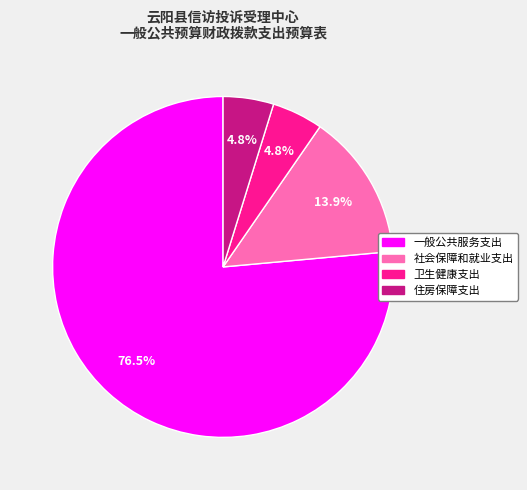

How many slices are in this pie chart?

4